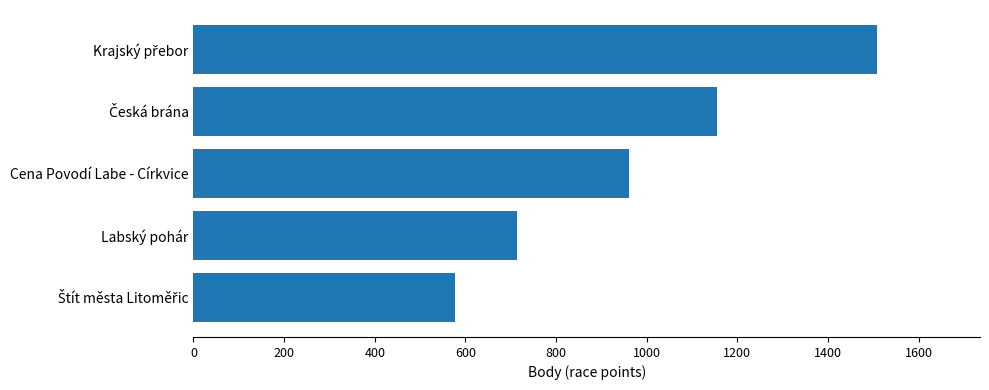

Reading bottom to top, what are all the values shown in this chart?

578	713	962	1156	1509